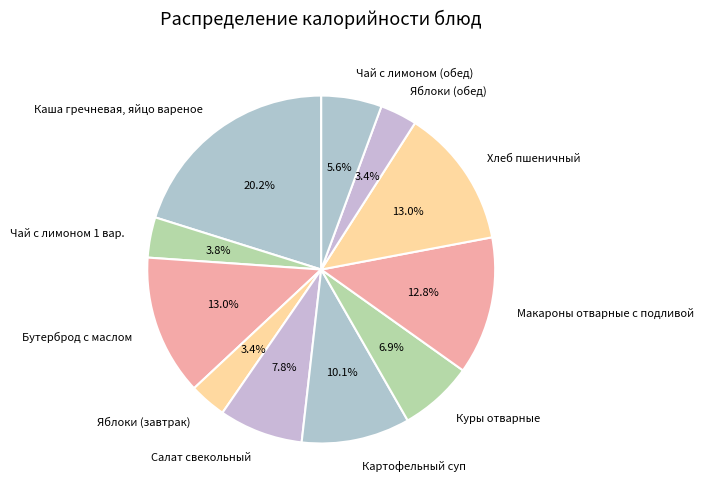

True or false: Салат свекольный accounts for 1% of the total.

False